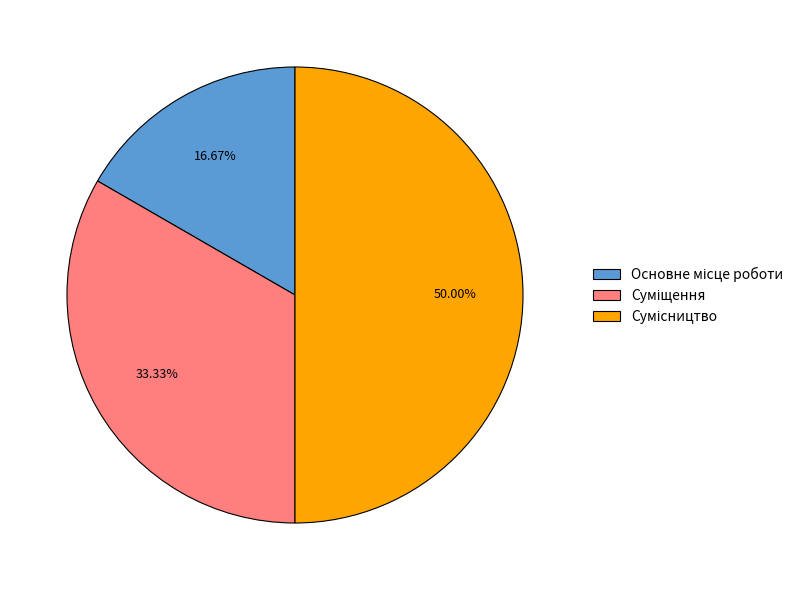

To the nearest percent, what portion does Основне місце роботи represent?

17%